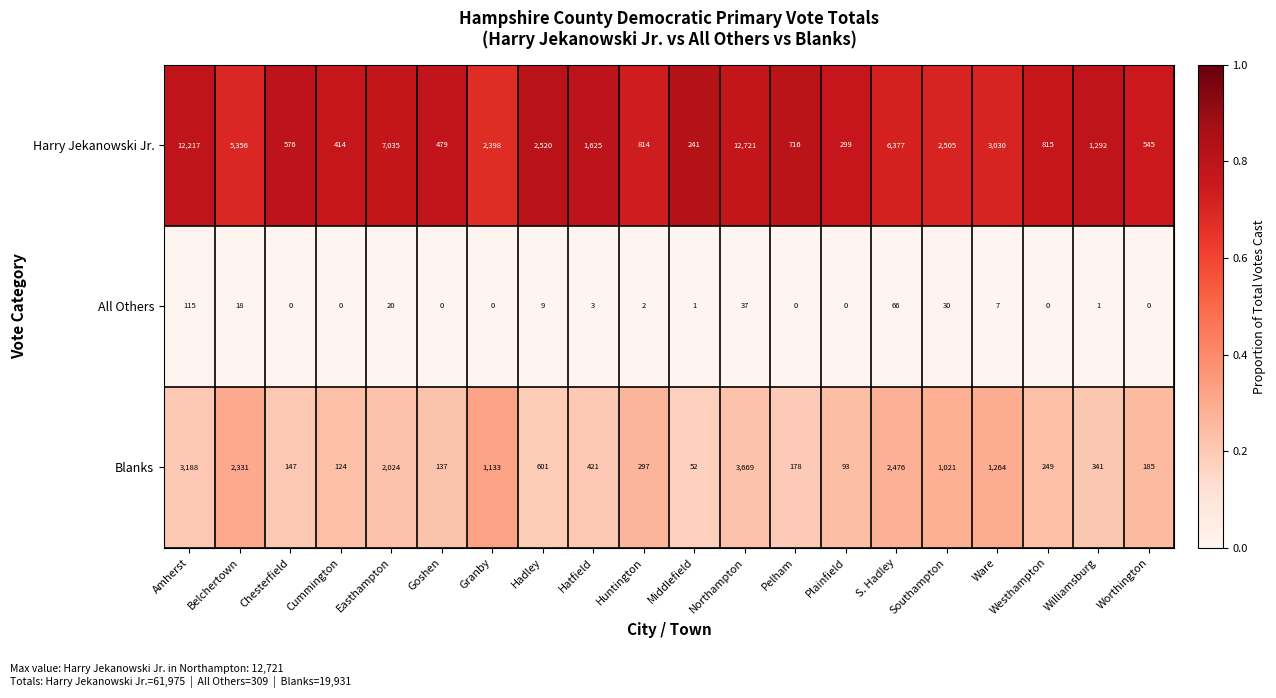

How many categories are shown in the chart?

20